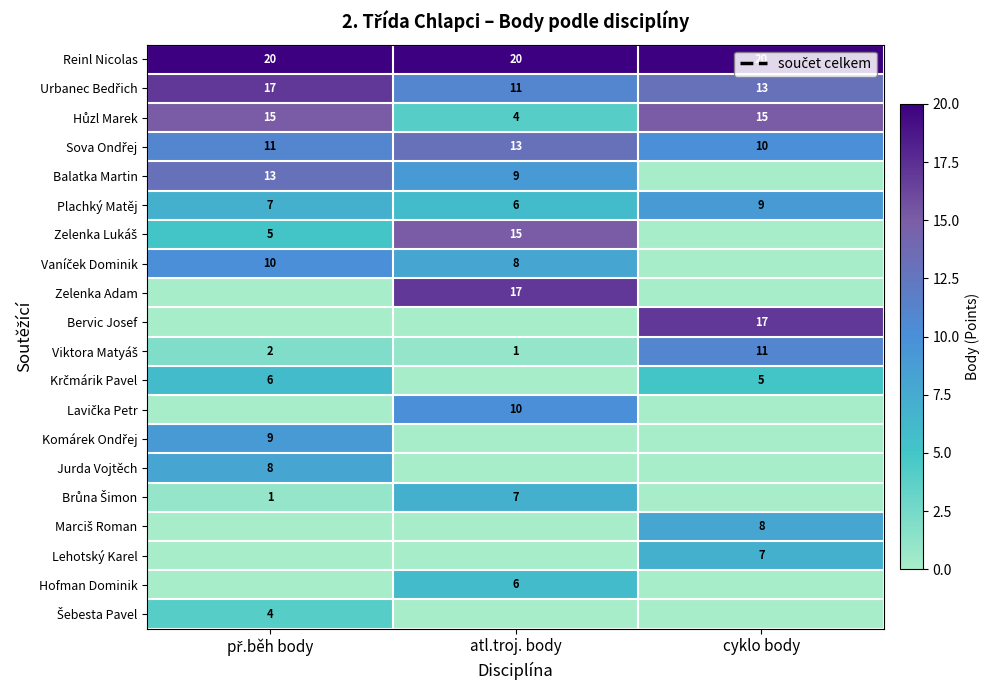

True or false: Hofman Dominik has a value of 6 at atl.troj. body.

True